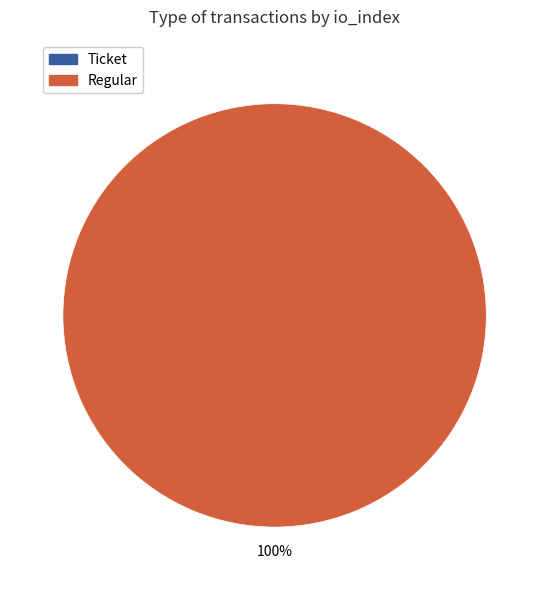

Does Regular (io_index=18) account for over 50% of the chart?

Yes